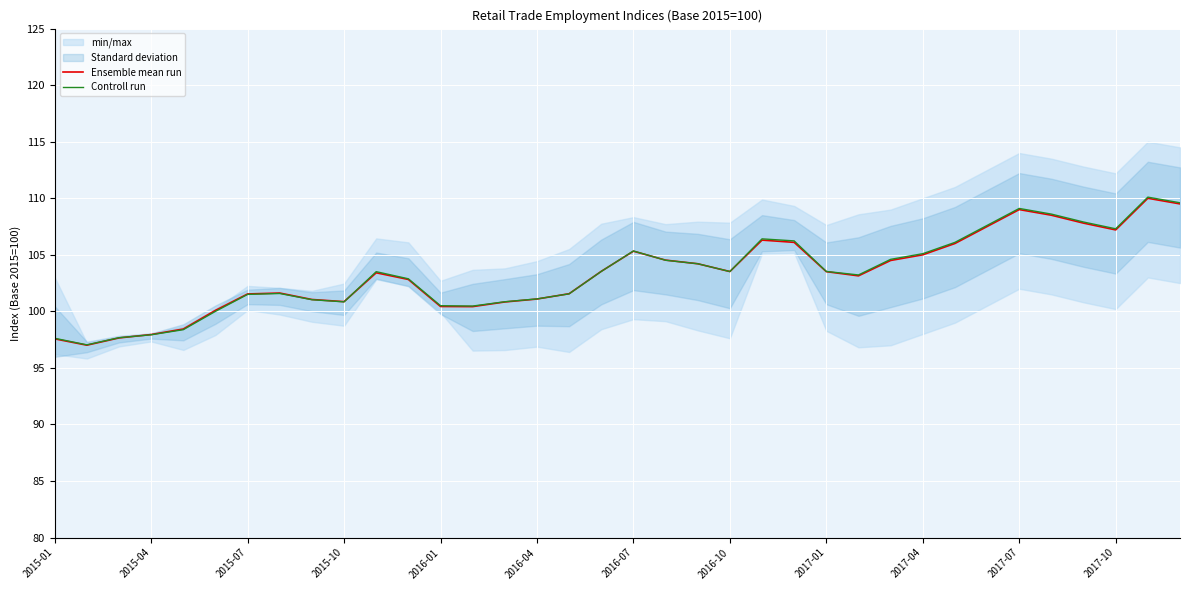

The Ensemble mean run series shows 42.1 at 2017-10. True or false?

False